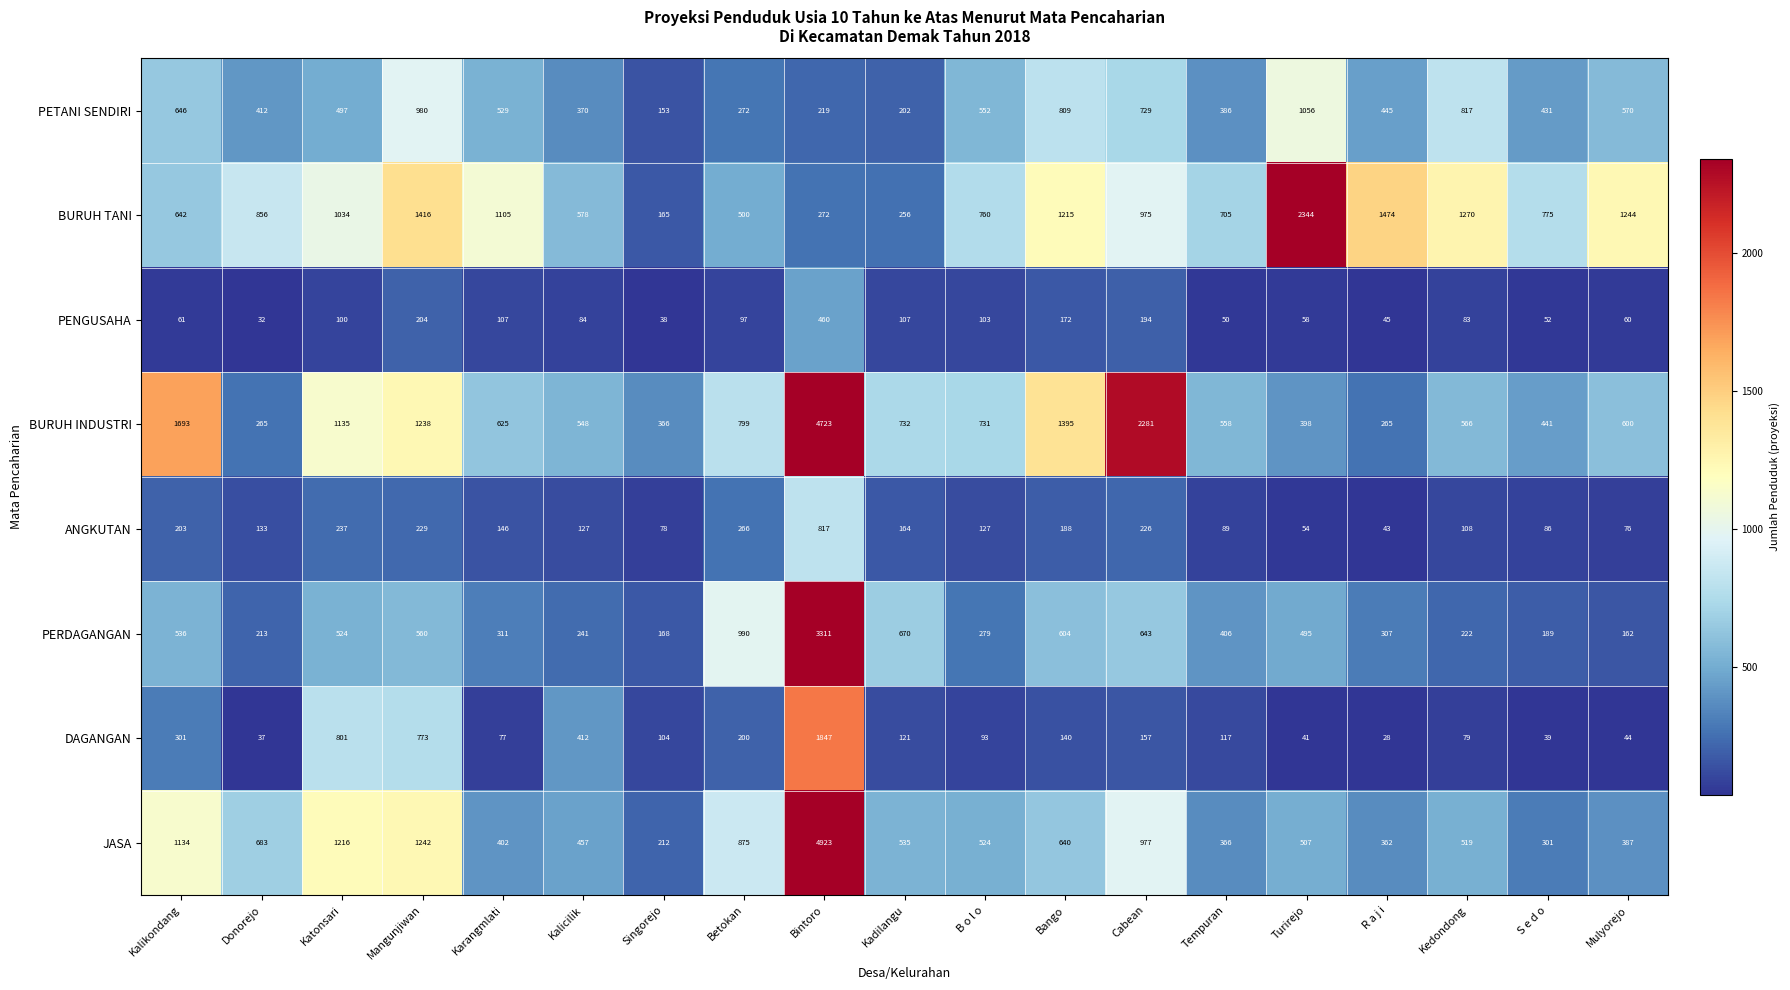

What is the maximum value shown in the chart?

4923